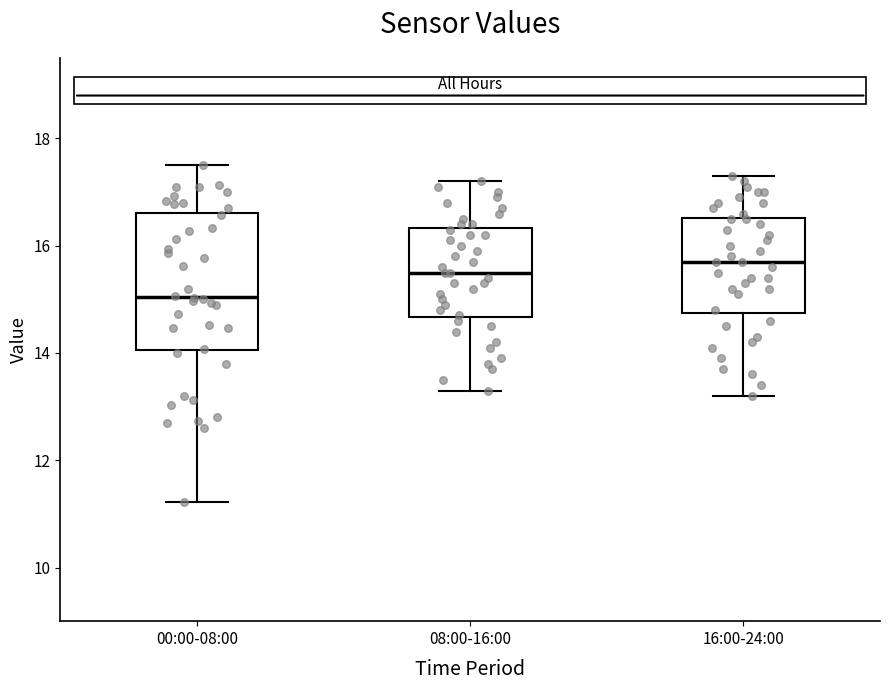

Reading left to right, read every box against the y-axis: the position of its median line, the range the box covers, and the ends of its whiskers. The values are not printed on the chart, so give them approximately, as read against the axis.

00:00-08:00: median 15.0, box 14.0 to 16.6, whiskers 11.2 to 17.6
08:00-16:00: median 15.6, box 14.6 to 16.4, whiskers 13.4 to 17.2
16:00-24:00: median 15.8, box 14.8 to 16.6, whiskers 13.2 to 17.4